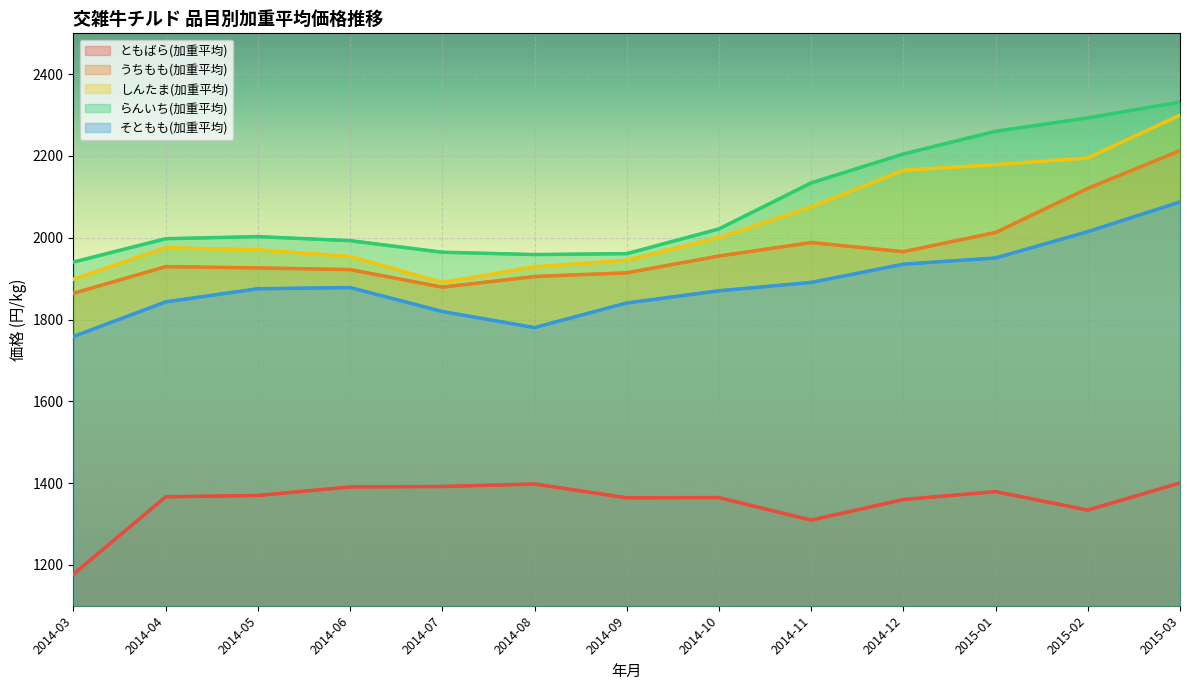

What is the total value across all series at 2014-05?

9144.6